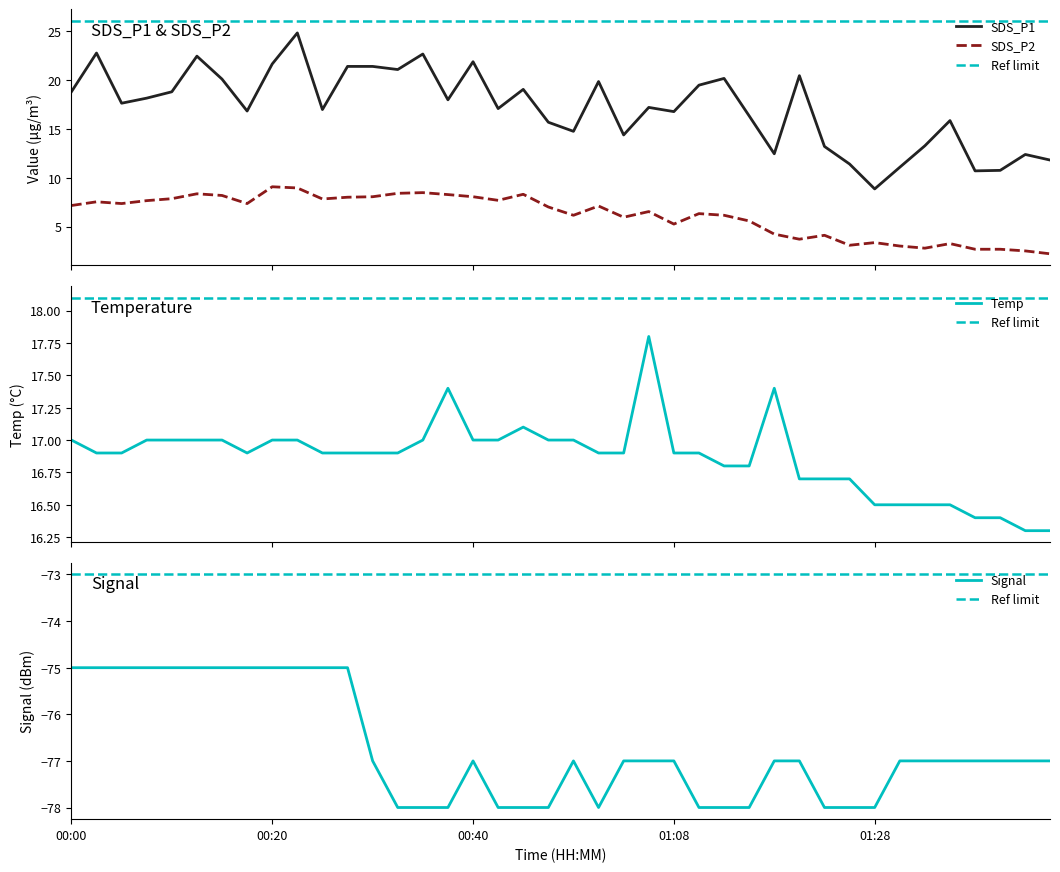

What is the maximum value for SDS_P2?

9.1